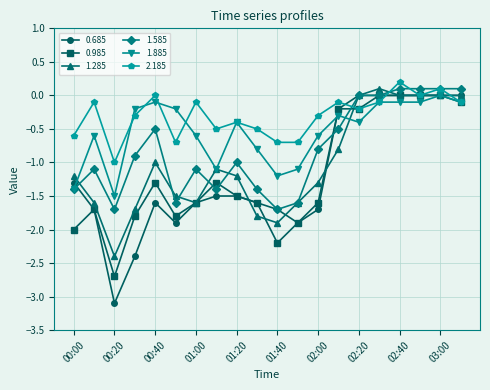

Which series has the largest total across all categories?

2.185